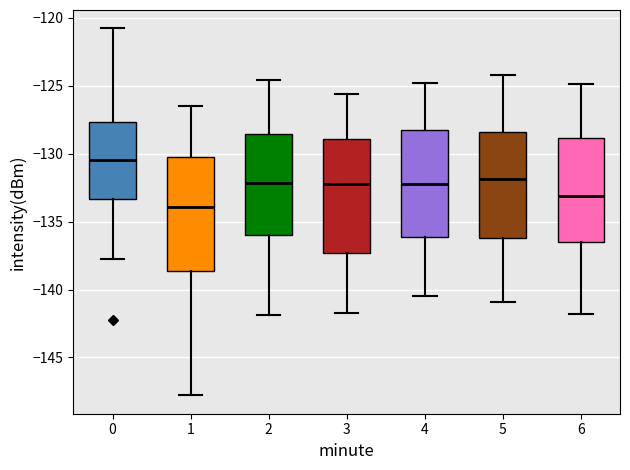

Where does the lower whisker of the box at x = 2 end on the y-axis? The values are not printed on the chart, so give them approximately, as read against the axis.

-142.0